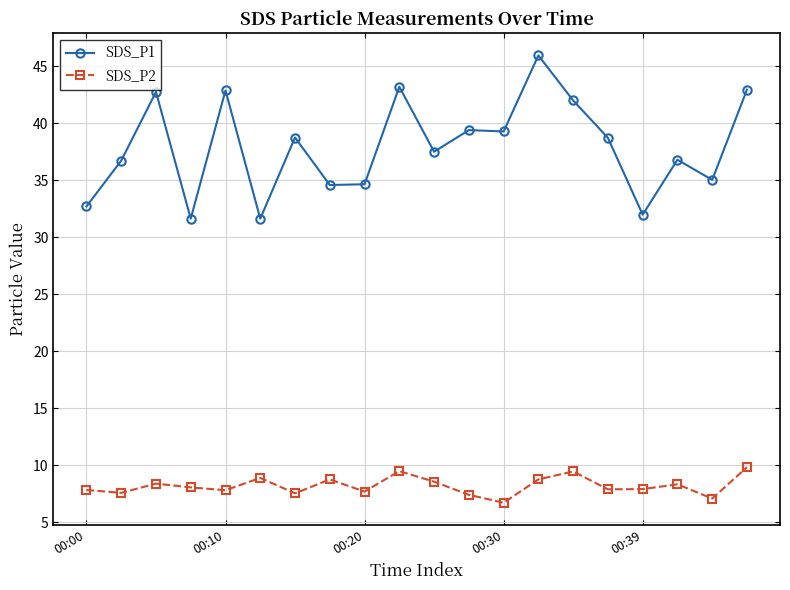

What are all the series names shown in the legend?

SDS_P1, SDS_P2